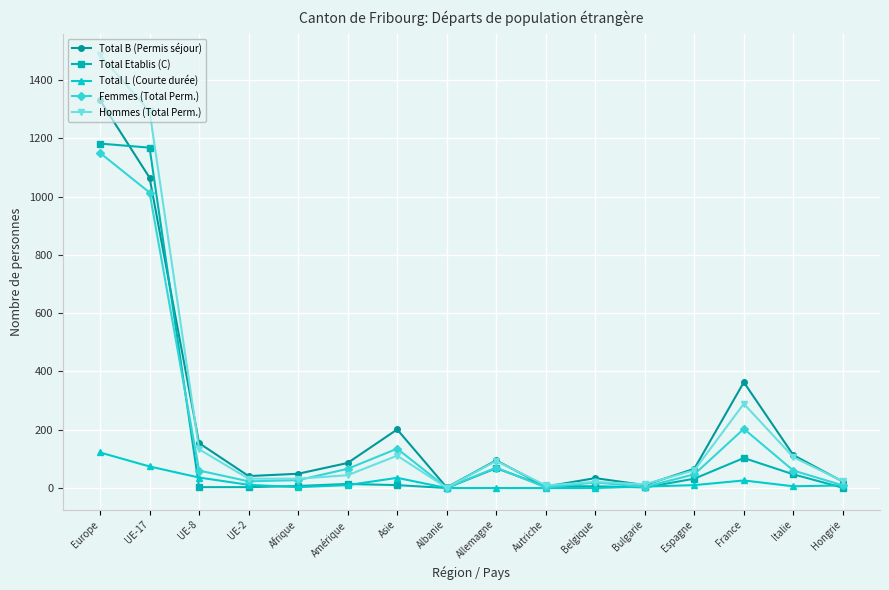

True or false: Total L (Courte durée) has more than 0 points higher than both neighbors.

True